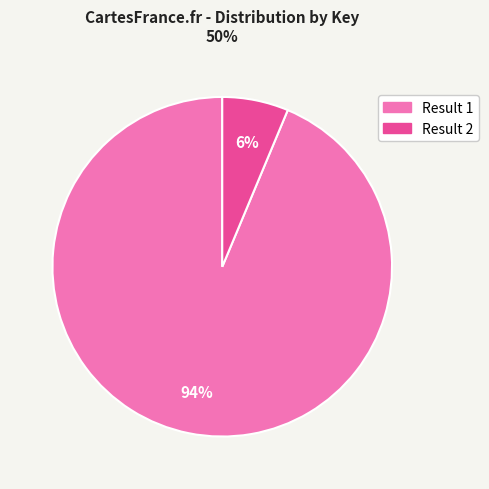

Is there a majority slice in this chart?

Yes